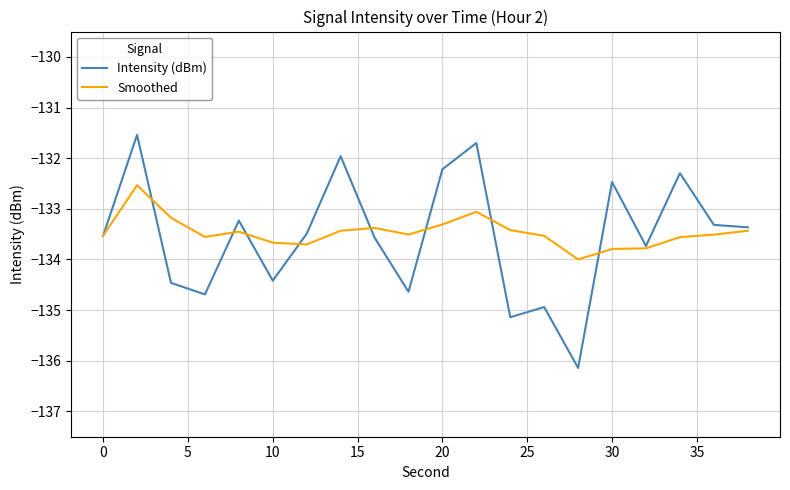

What is the maximum value shown in the chart?

-131.5